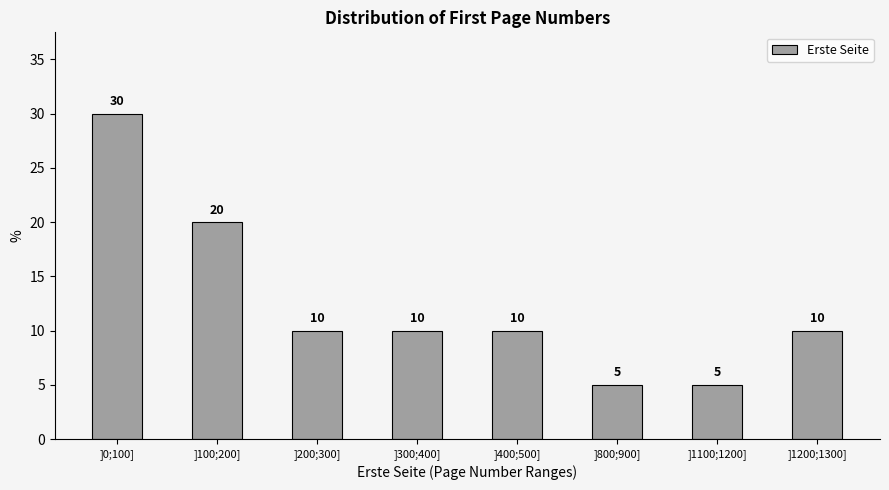

Reading left to right, transcribe all the data shown in this chart.

]0;100]=30	]100;200]=20	]200;300]=10	]300;400]=10	]400;500]=10	]800;900]=5	]1100;1200]=5	]1200;1300]=10